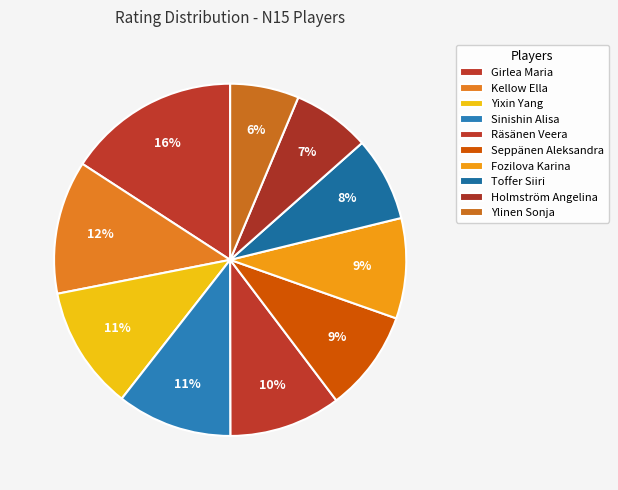

What is the smallest slice in the pie chart?

Ylinen Sonja